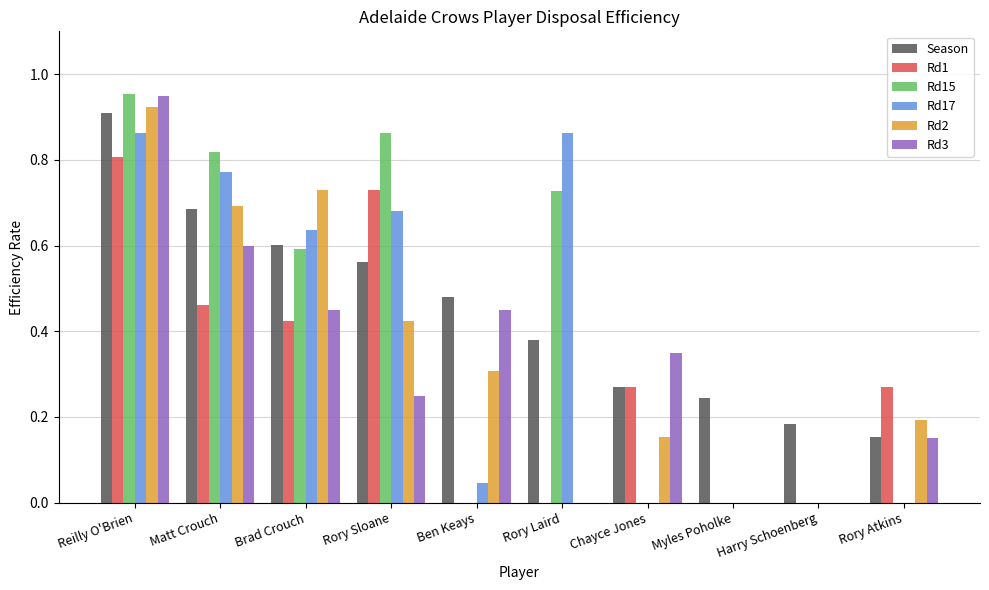

Between Rory Laird and Rory Atkins, which series saw the biggest shift?

Rd17